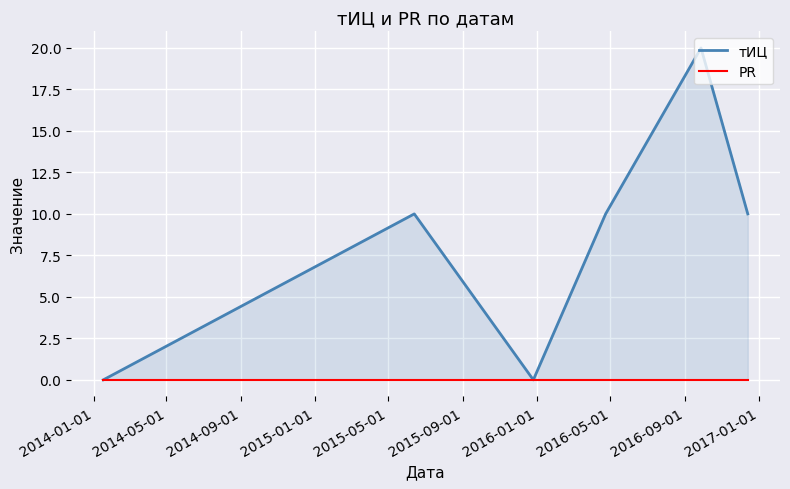

Rank the series by their average value, from lowest to highest.

PR, тИЦ